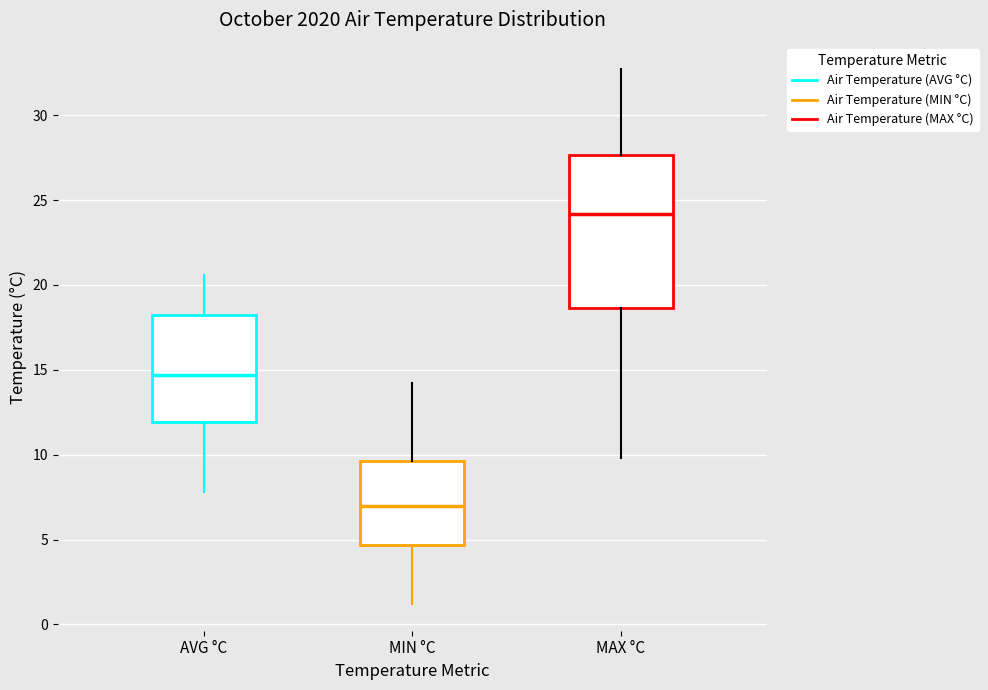

Reading left to right, transcribe this box plot: for each box, give where its median line is, the range the box spans, and where its two whiskers end, as read against the y-axis. The values are not printed on the chart, so give them approximately, as read against the axis.

AVG °C: median 14.5, box 12.0 to 18.5, whiskers 8.0 to 20.5
MIN °C: median 7.0, box 4.5 to 9.5, whiskers 1.0 to 14.0
MAX °C: median 24.0, box 18.5 to 27.5, whiskers 10.0 to 32.5